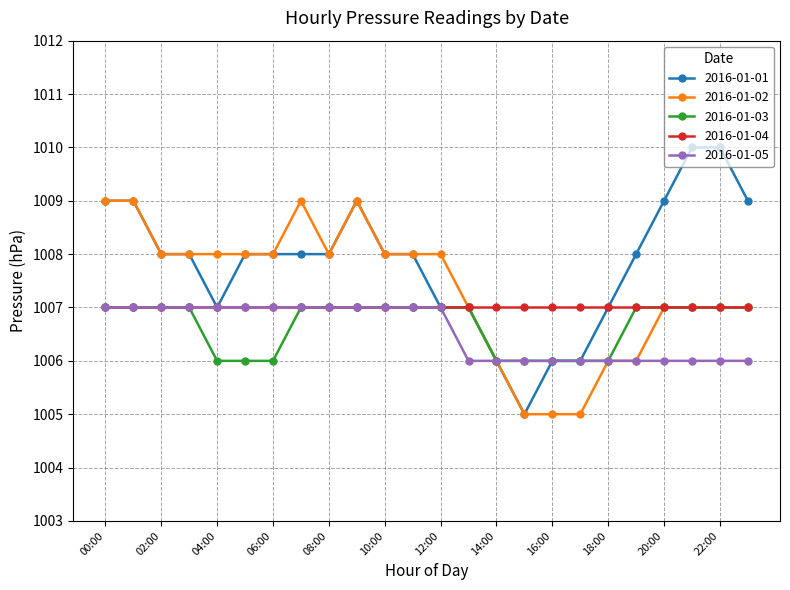

What is the value of the 2016-01-01 point at the 23rd from the left?

1010